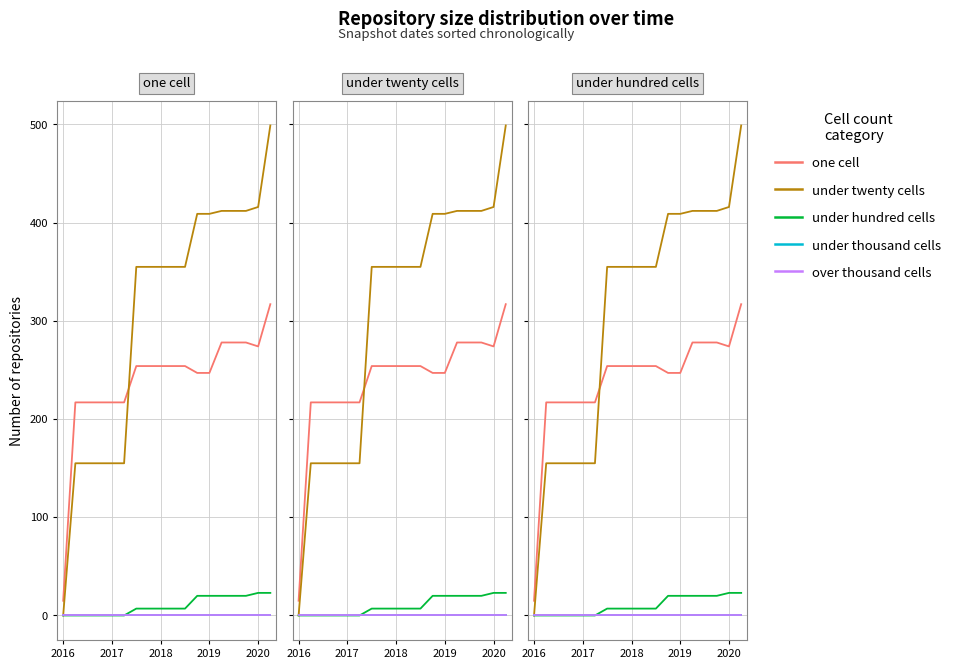

What is the greatest value displayed?

499